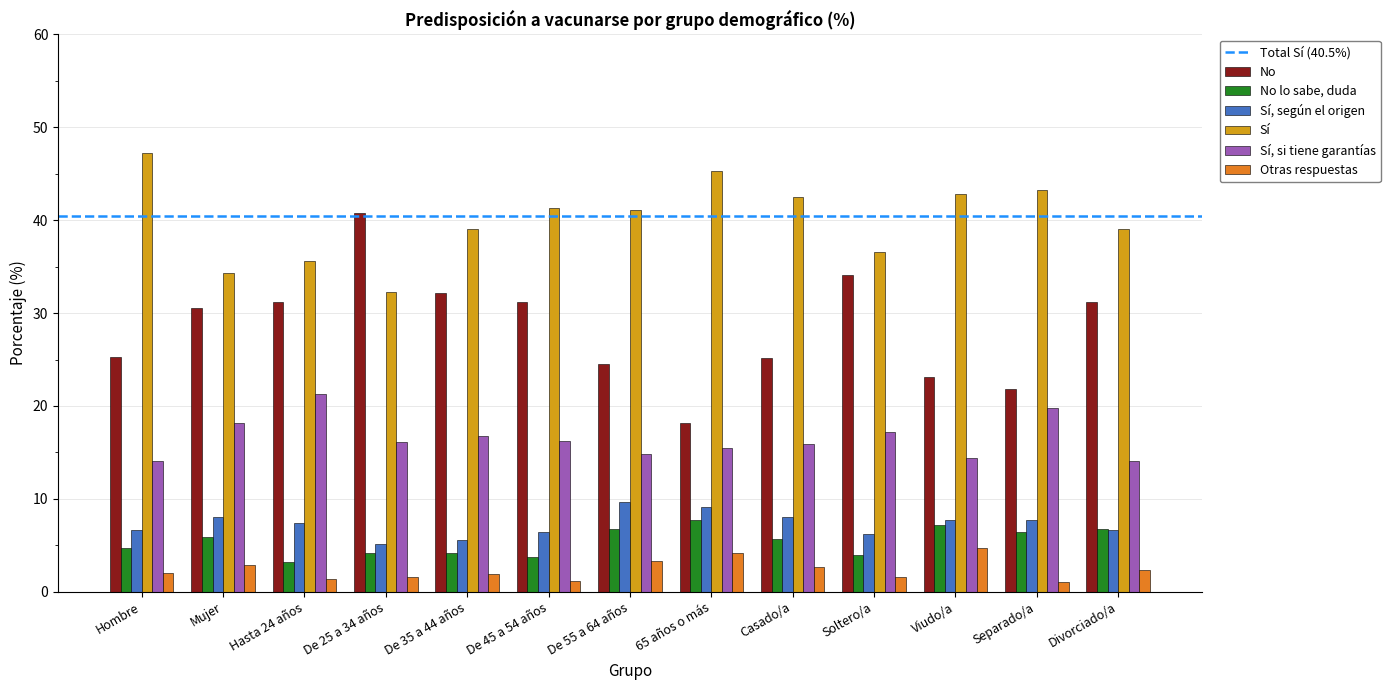

What is the average value of the No lo sabe, duda series?

5.4